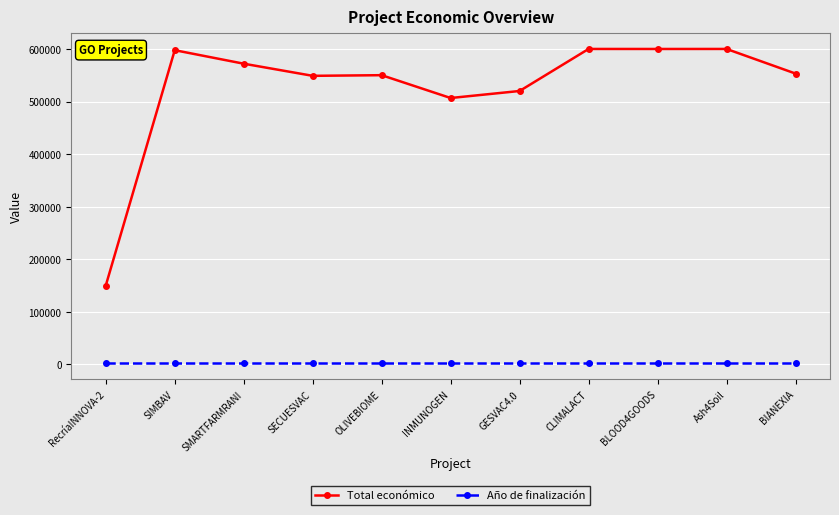

Which series changed the most between GESVAC4.0 and BLOOD4GOODS?

Total económico